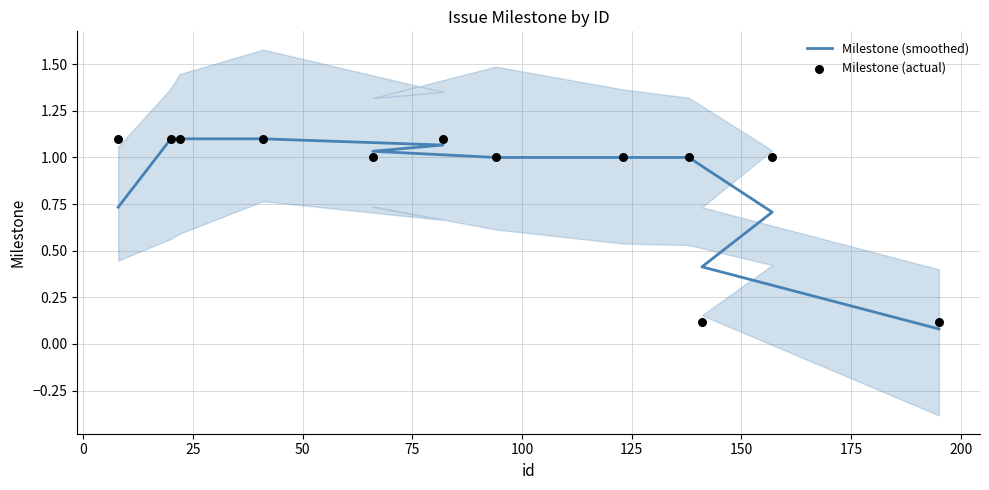

Which series has the largest Y range (max minus min)?

Milestone (smoothed)